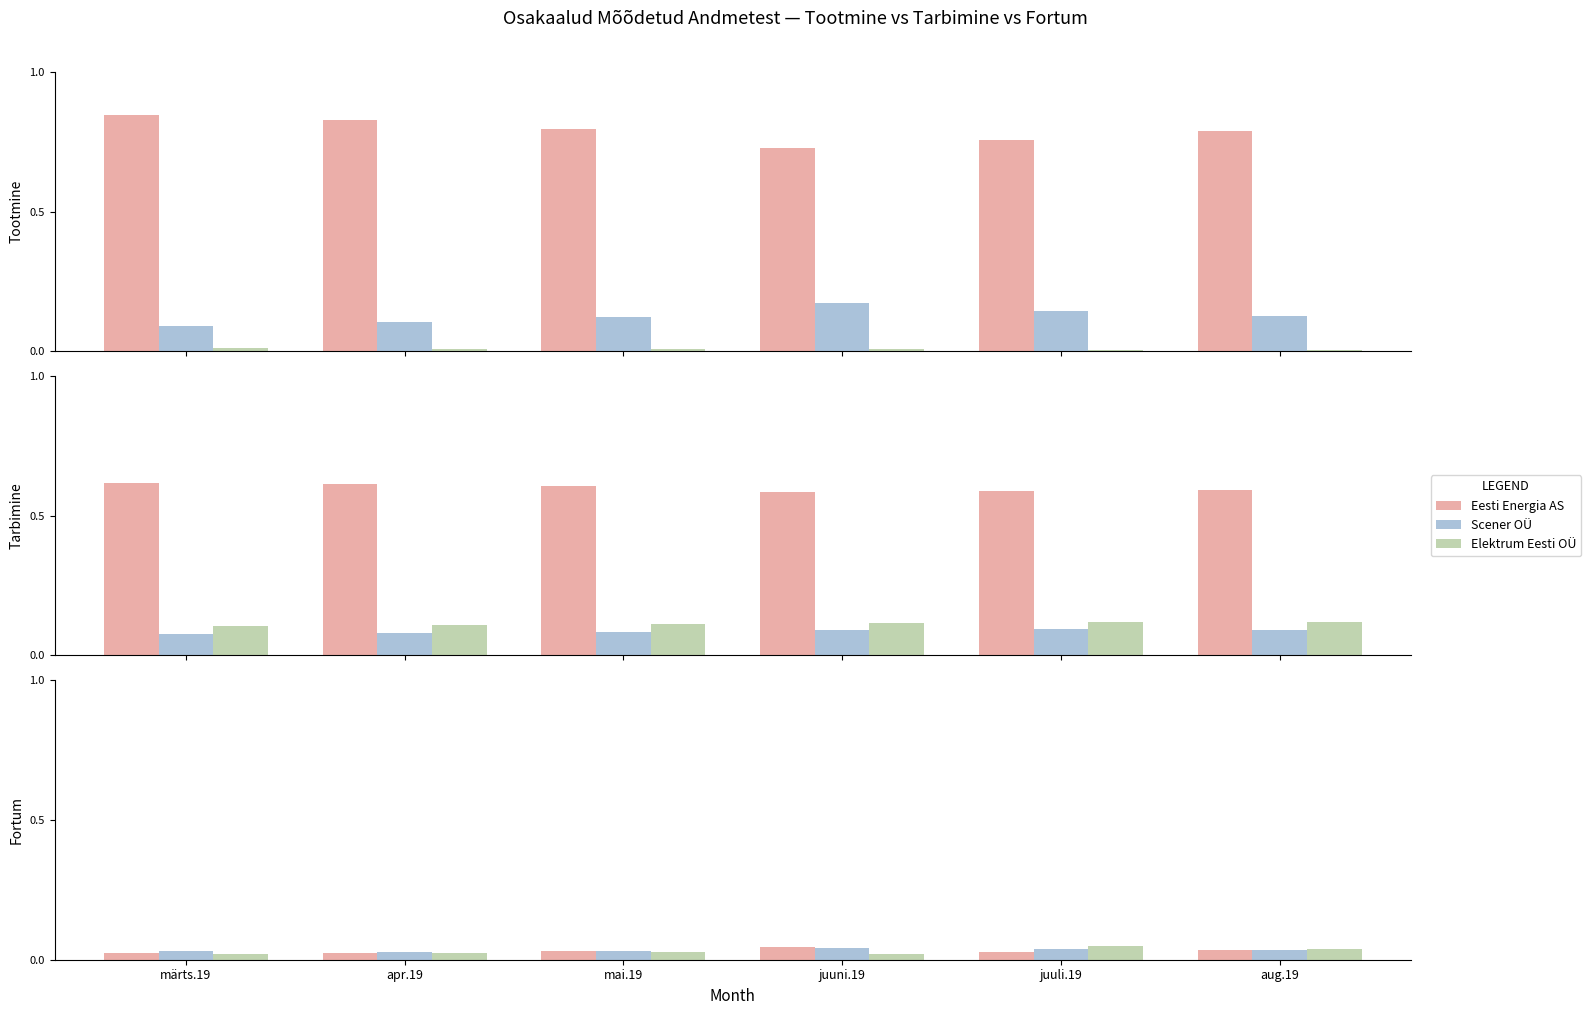

At which category is the sum across all series the highest?

juuli.19